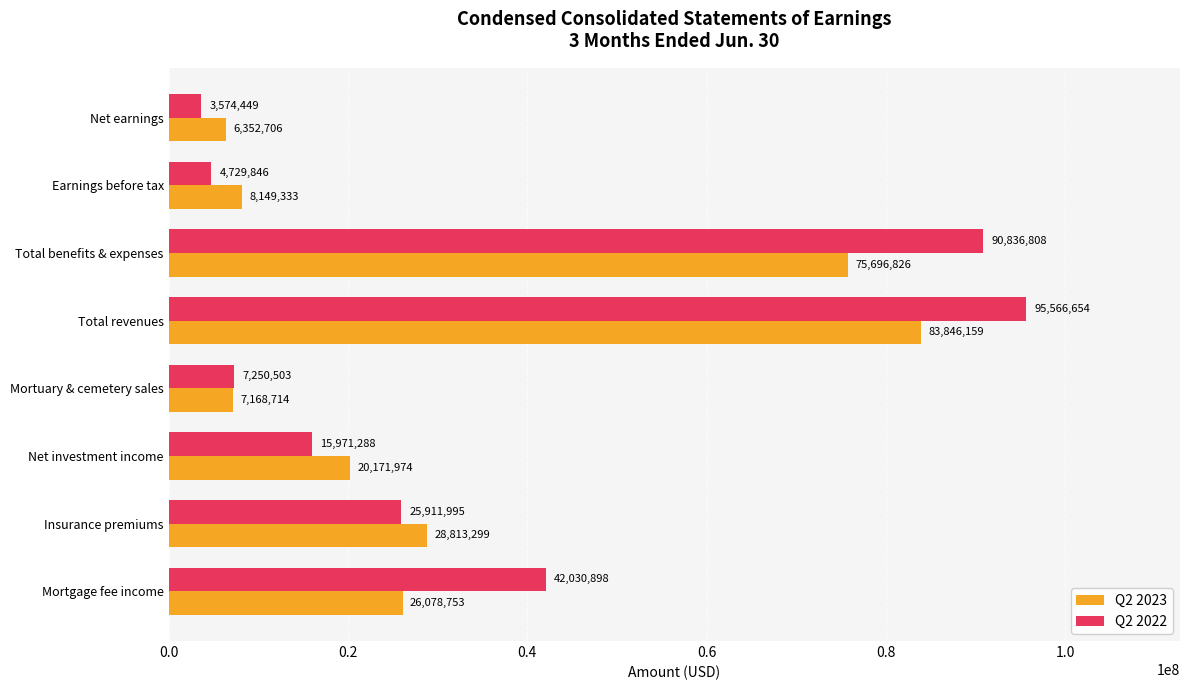

How many data points does each series have?

8